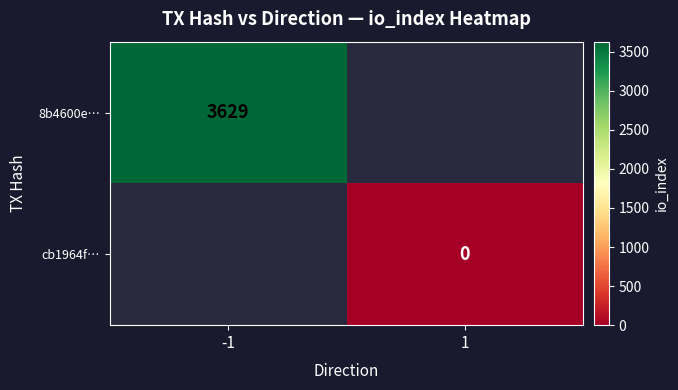

The 8b4600e… series shows 6519 at -1. True or false?

False